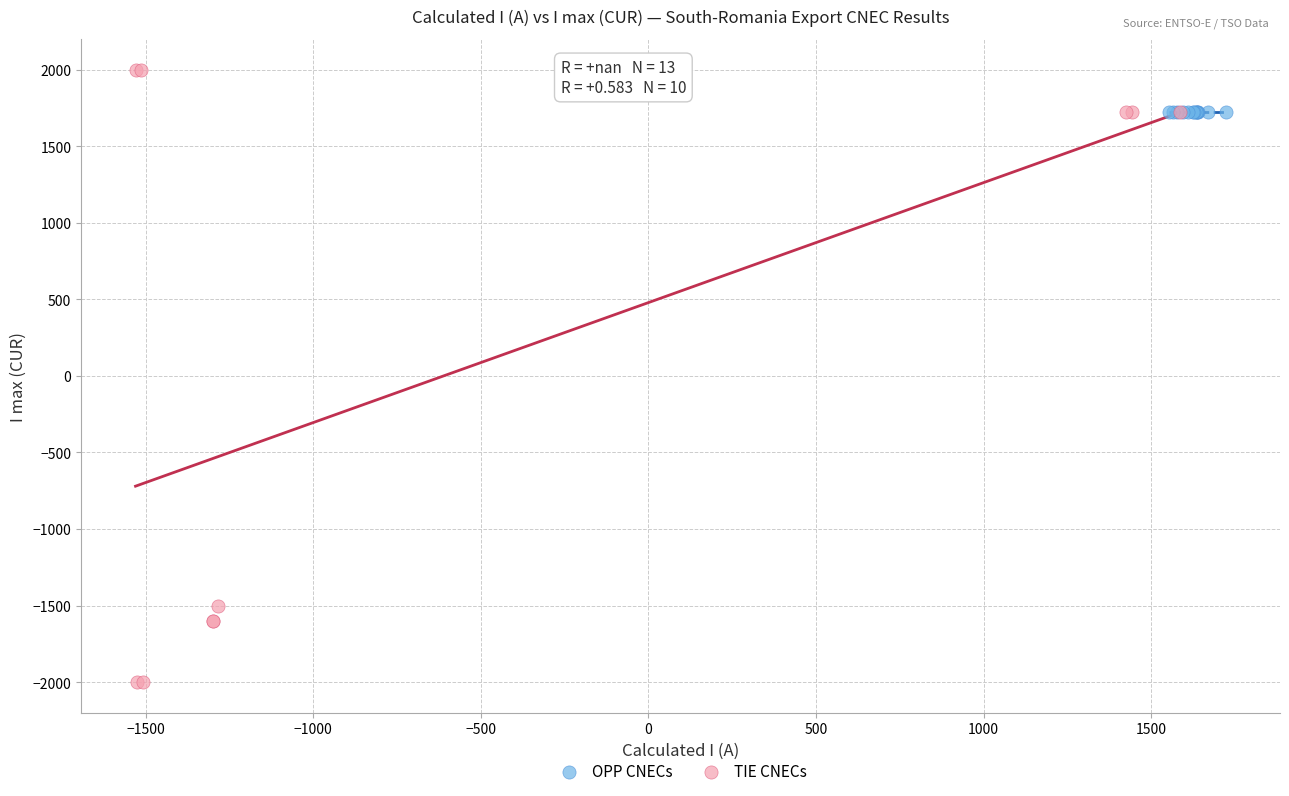

Which series reaches the maximum Y coordinate?

TIE CNECs